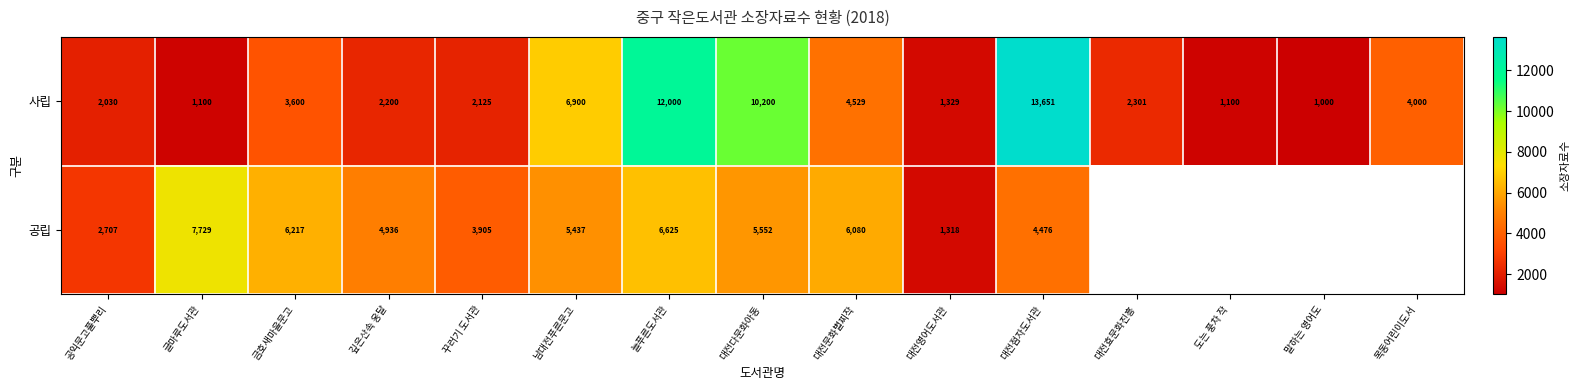

What is the greatest value displayed?

13651.0